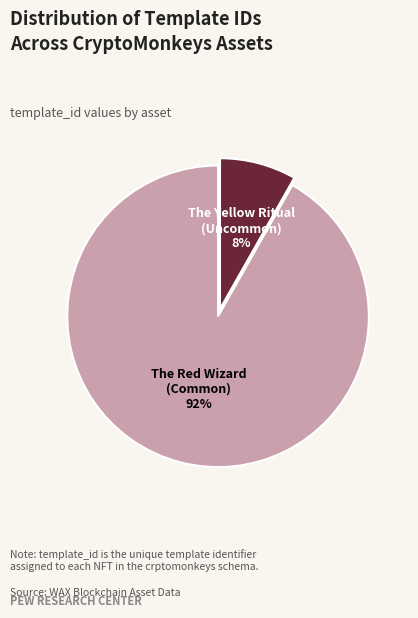

To the nearest percent, what is the average slice percentage?

50%